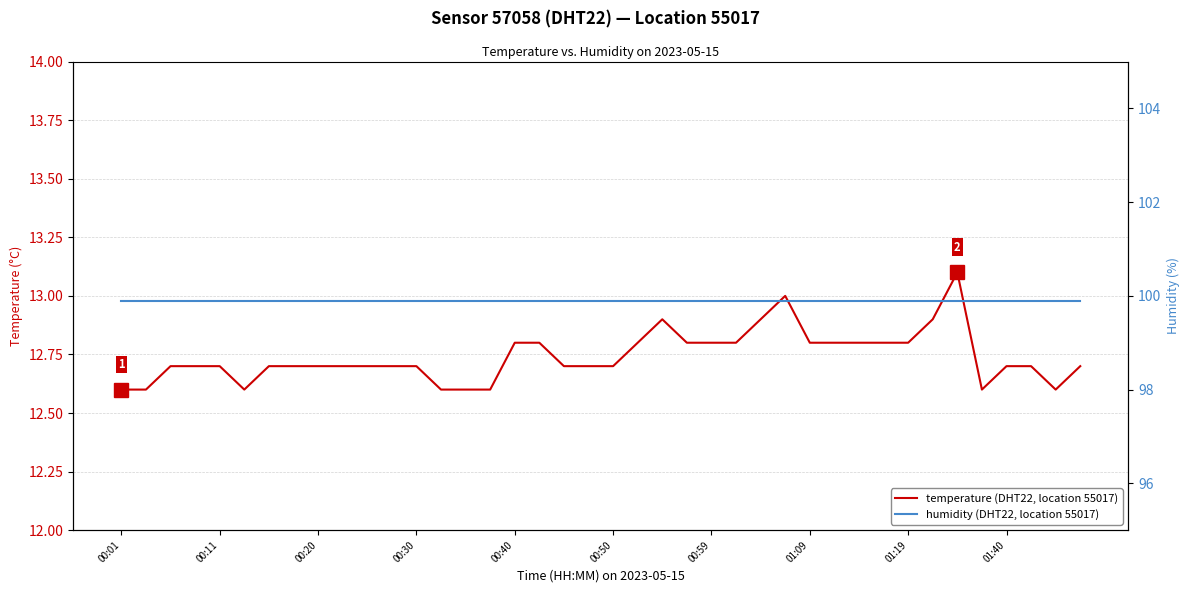

At how many categories does at least one series exceed 24?

40